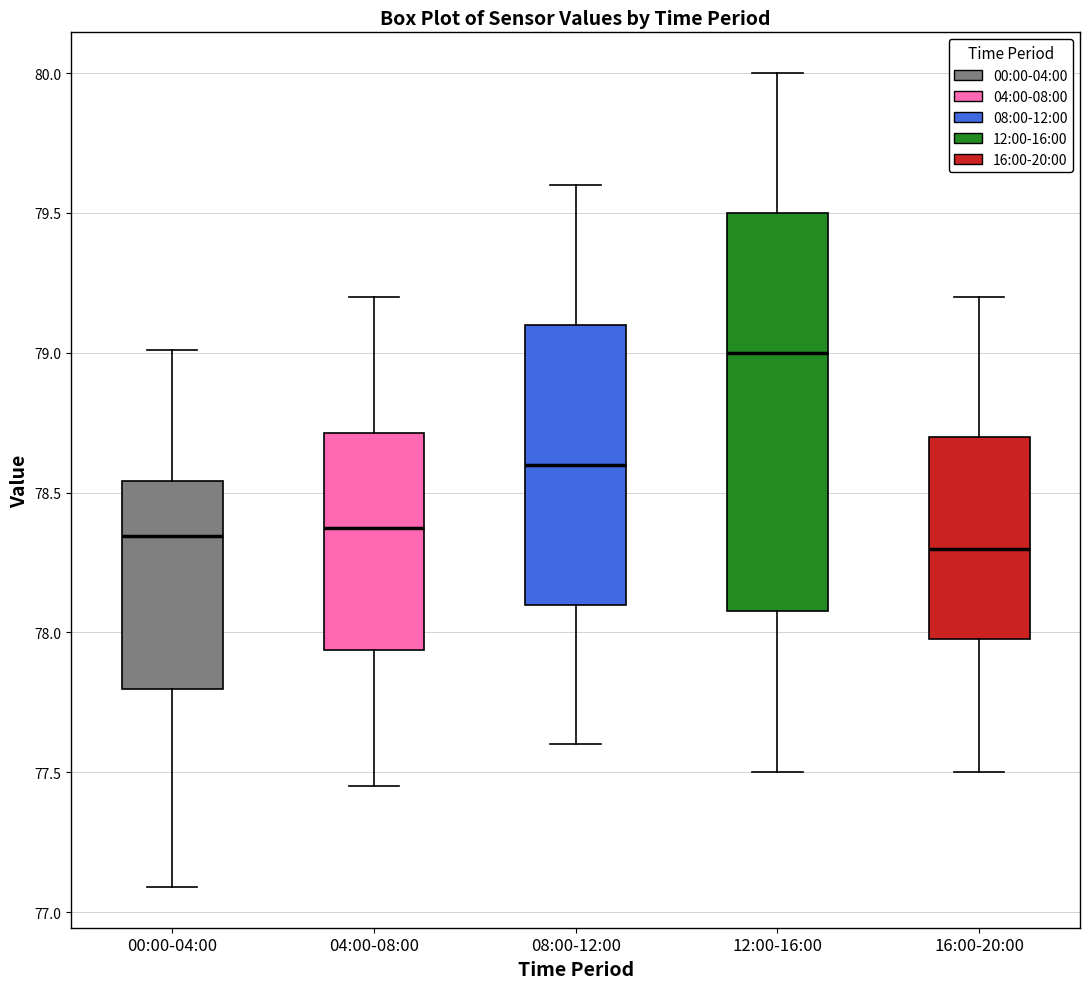

Reading left to right, transcribe this box plot: for each box, give where its median line is, the range the box spans, and where its two whiskers end, as read against the y-axis. The values are not printed on the chart, so give them approximately, as read against the axis.

00:00-04:00: median 78.35, box 77.80 to 78.55, whiskers 77.10 to 79.00
04:00-08:00: median 78.40, box 77.95 to 78.70, whiskers 77.45 to 79.20
08:00-12:00: median 78.60, box 78.10 to 79.10, whiskers 77.60 to 79.60
12:00-16:00: median 79.00, box 78.10 to 79.50, whiskers 77.50 to 80.00
16:00-20:00: median 78.30, box 78.00 to 78.70, whiskers 77.50 to 79.20